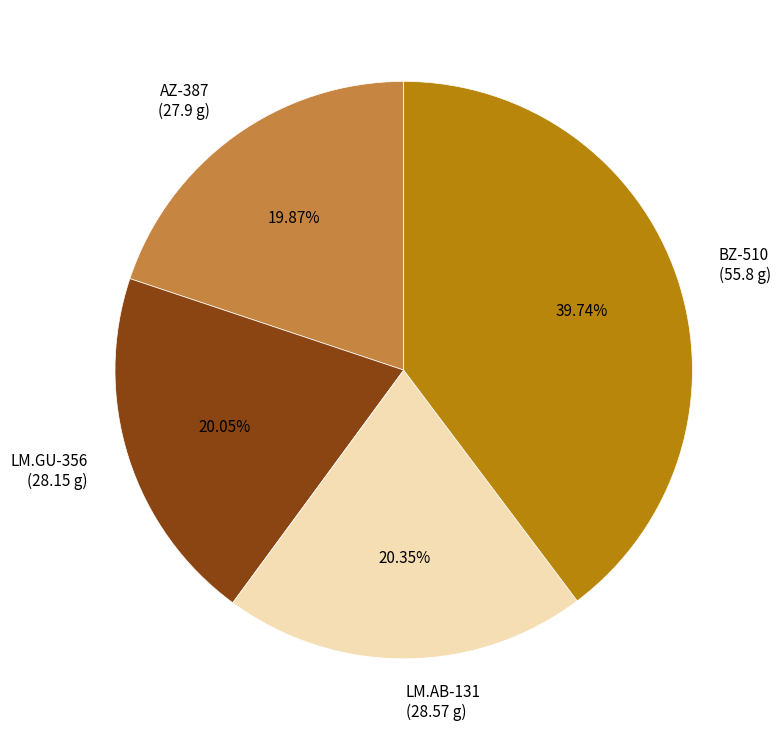

Approximately how many times larger is the value at LM.AB-131 compared to AZ-387?

1.0